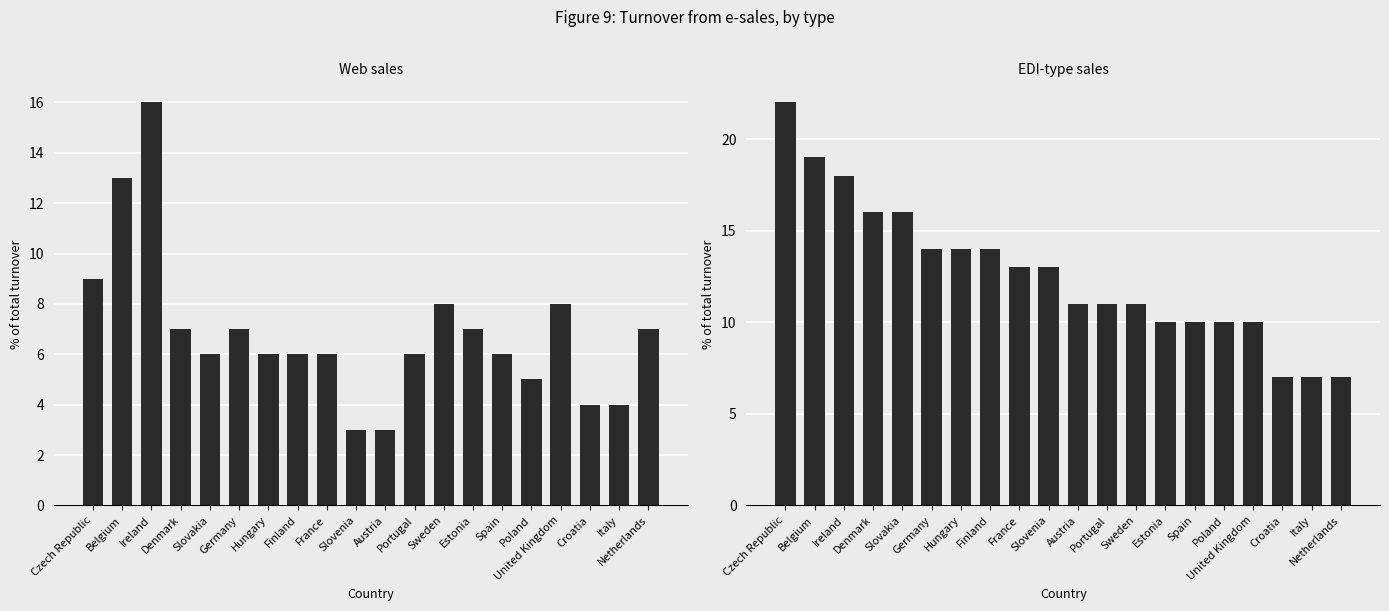

What is the value of the EDI-type sales bar at the 11th from the left?

11